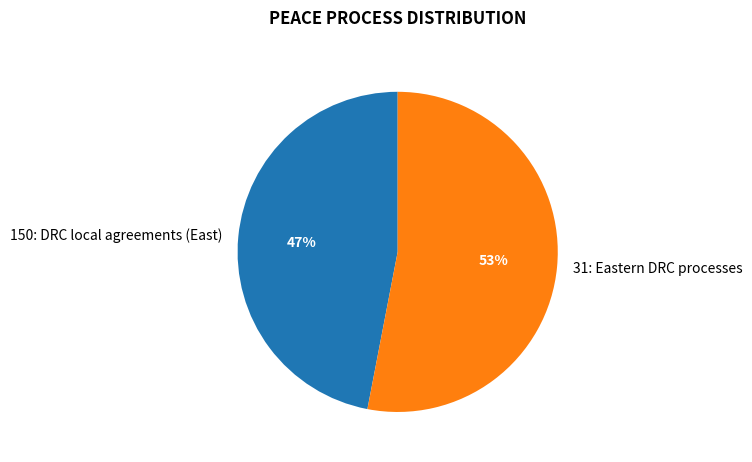

Is it true that 150: DRC local agreements (East) is 58% of the pie?

False